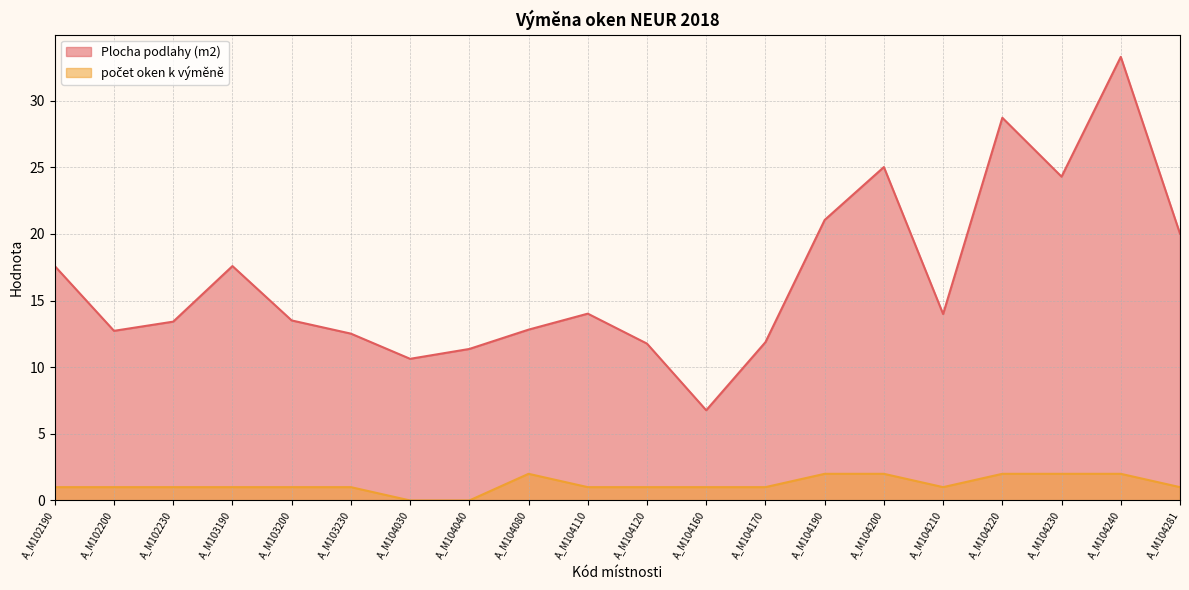

Which label corresponds to the smallest value in the chart?

A_M104030